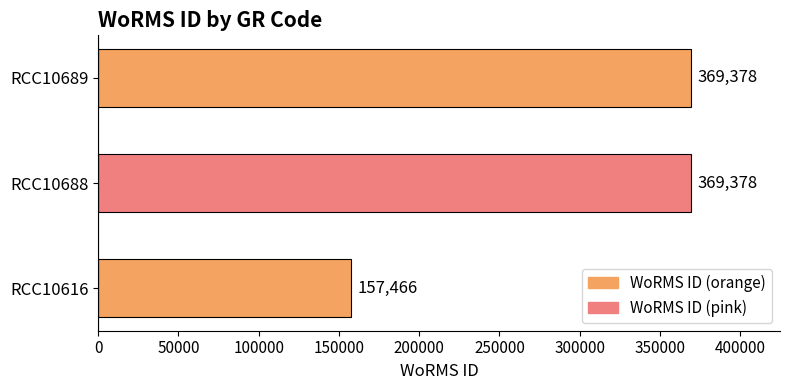

Reading top to bottom, list all the values displayed in this chart.

369378	369378	157466